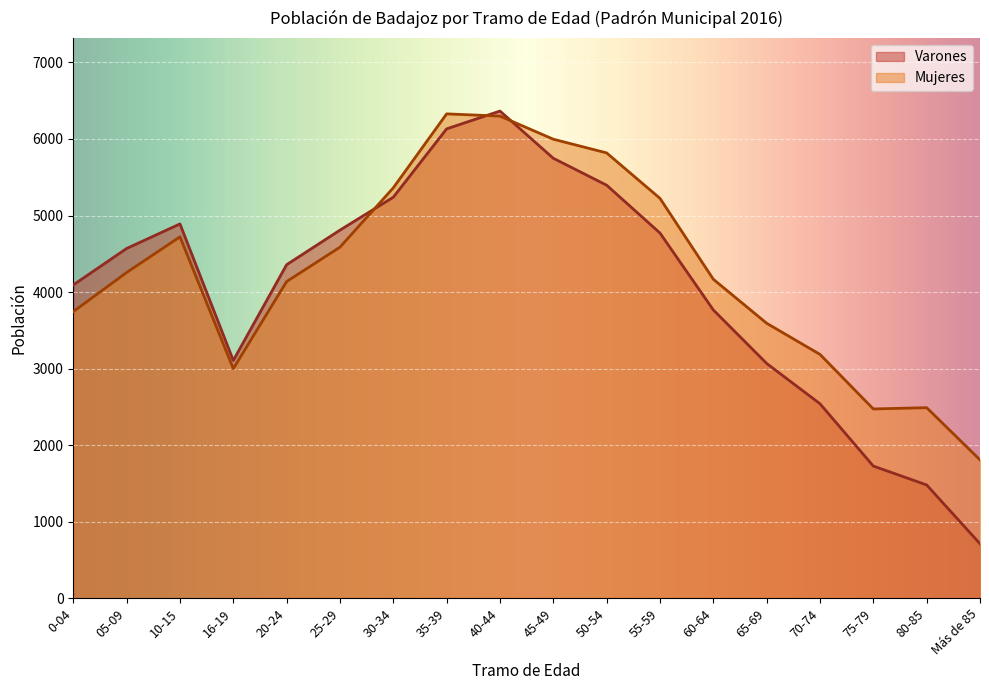

At how many categories does at least one series exceed 4426?

9